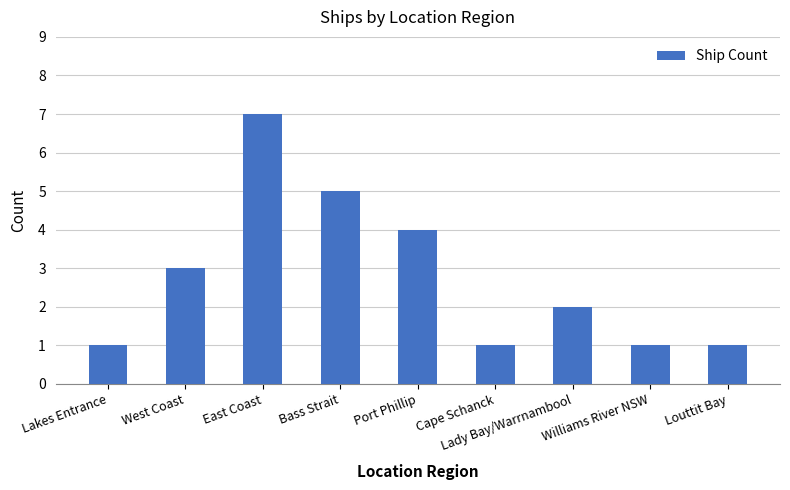

How many data points are less than 2?

4